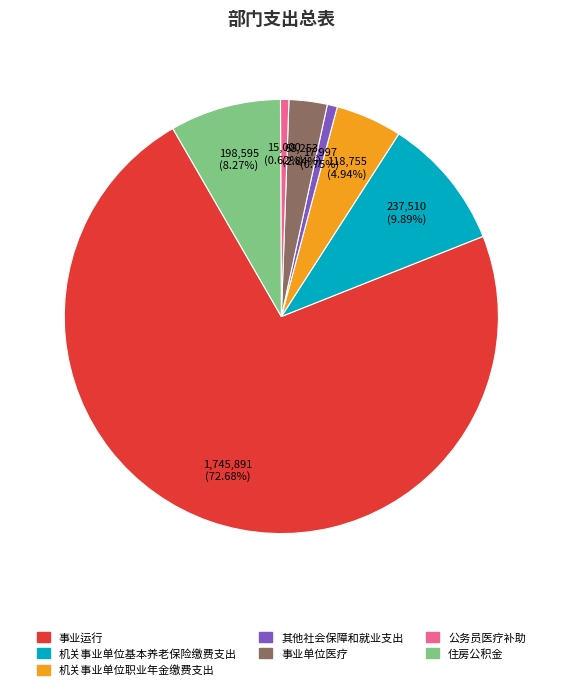

To the nearest percent, what is the difference between the largest and smallest slice percentages?

72%